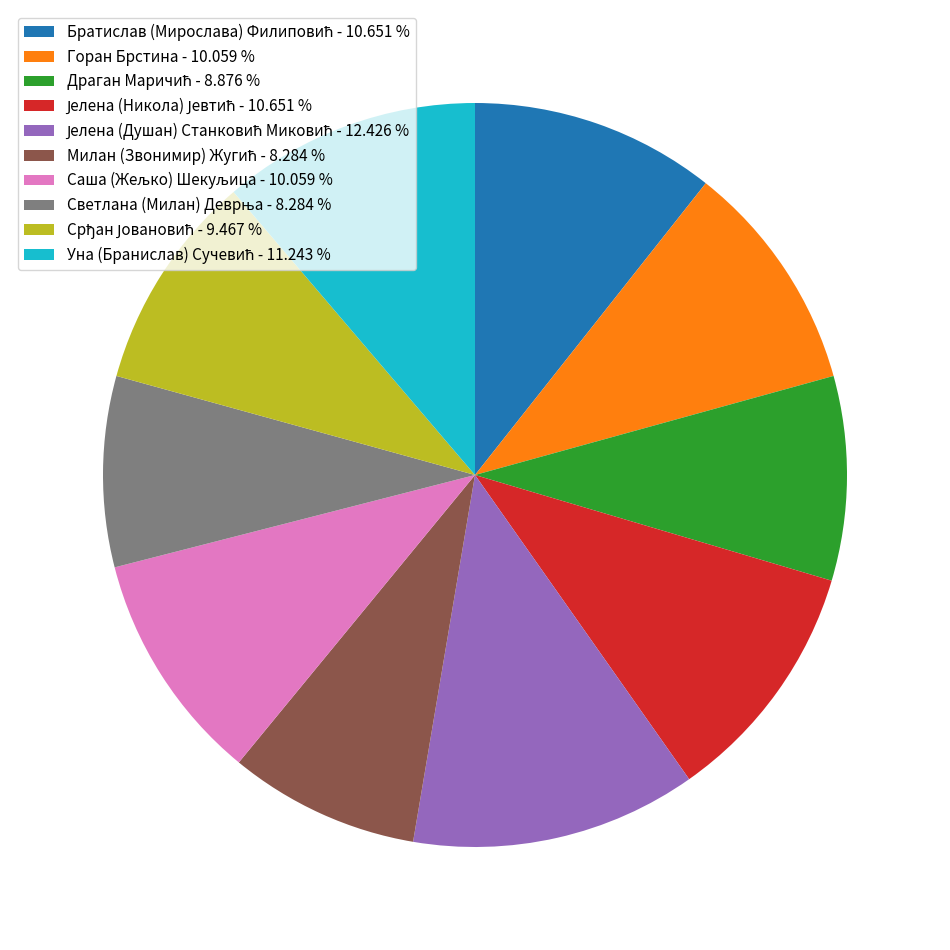

Is there any slice that represents more than half of the pie?

No